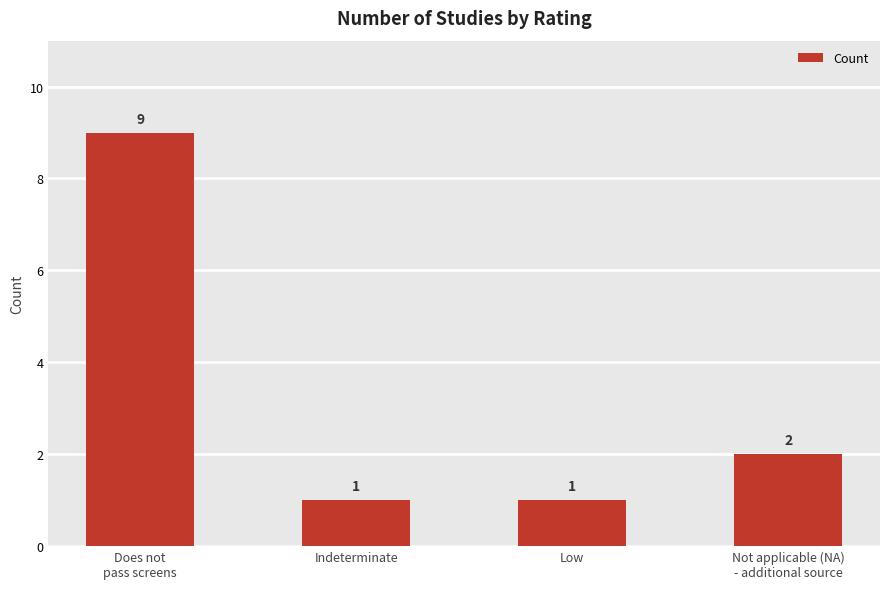

How many data points does each series have?

4